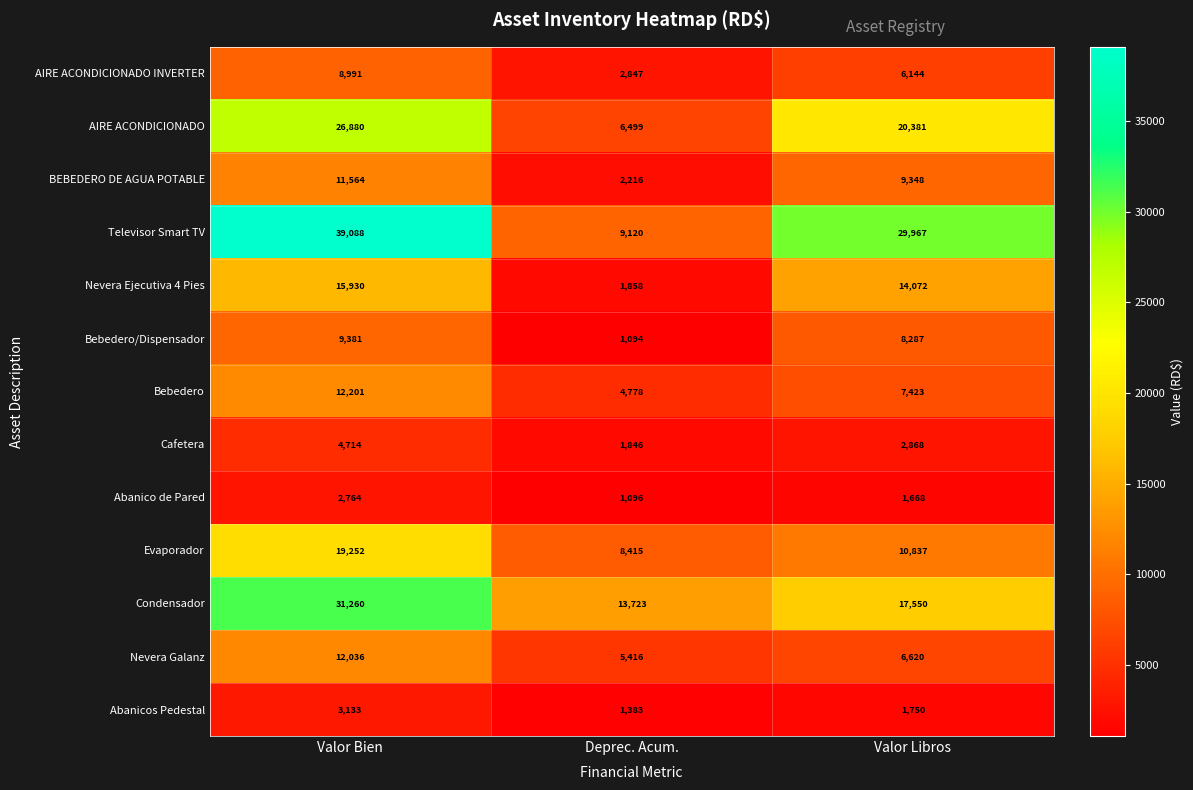

Count the number of categories in the chart.

3